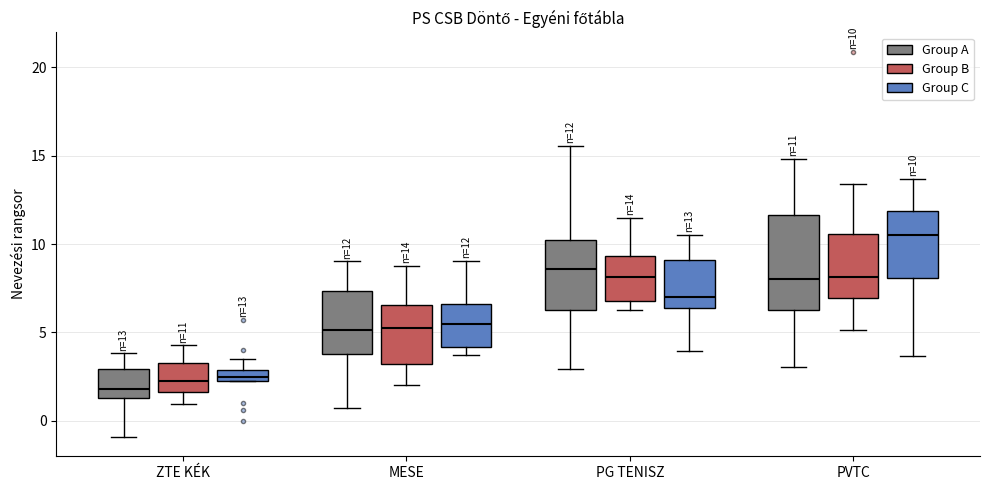

Comparing the boxes themselves (not the whiskers), which one is the tallest?

PVTC (Group A)